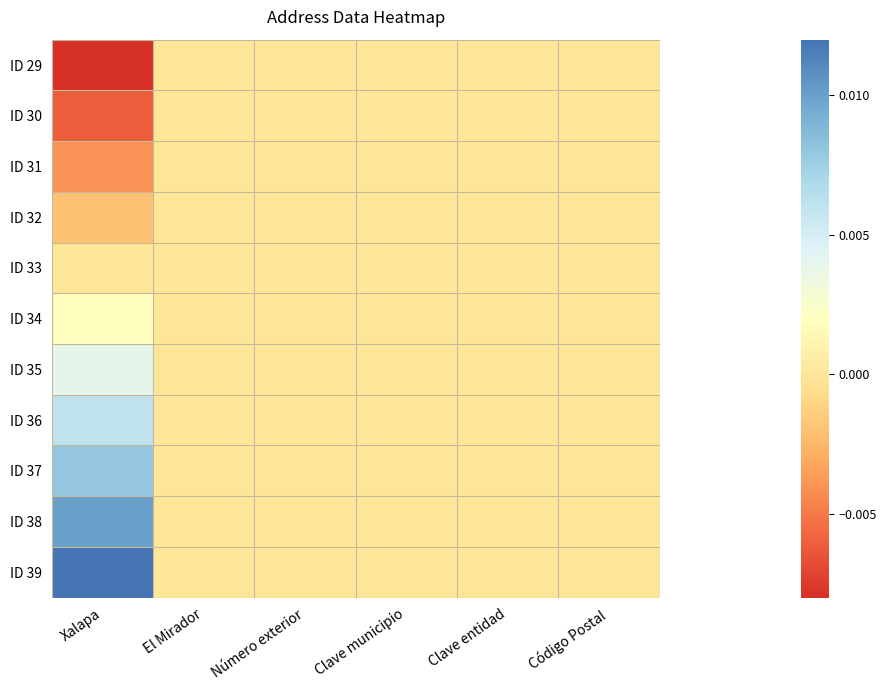

Between Clave entidad and El Mirador, which is larger?

Clave entidad